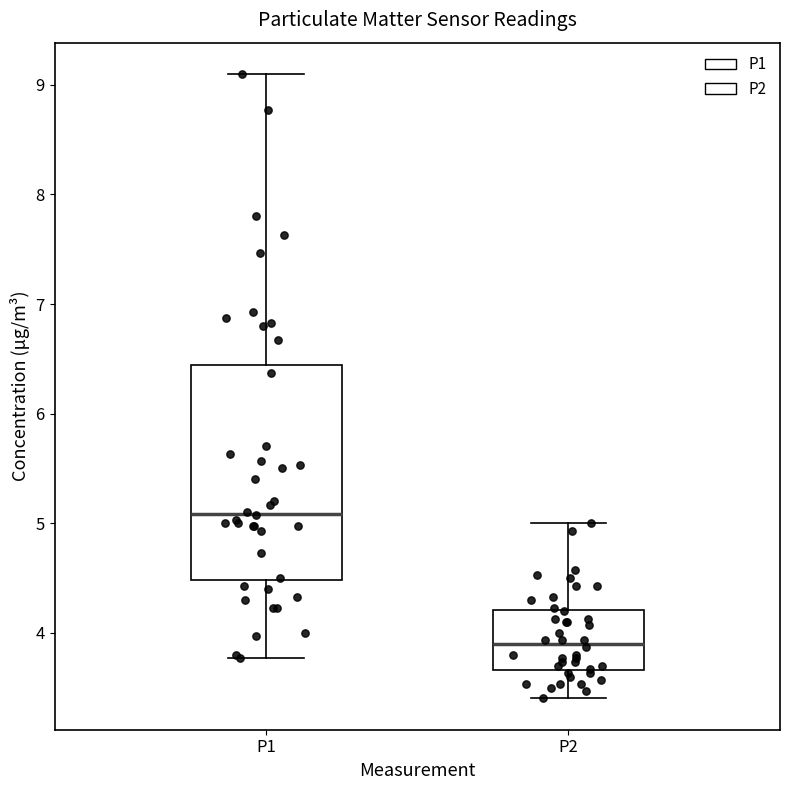

Reading left to right, read every box against the y-axis: the position of its median line, the range the box covers, and the ends of its whiskers. The values are not printed on the chart, so give them approximately, as read against the axis.

P1: median 5.1, box 4.5 to 6.4, whiskers 3.8 to 9.1
P2: median 3.9, box 3.7 to 4.2, whiskers 3.4 to 5.0